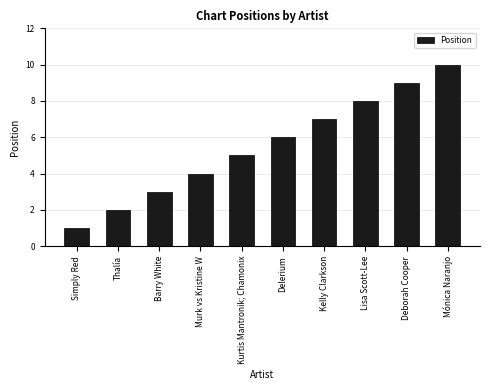

What is the minimum value shown in the chart?

1